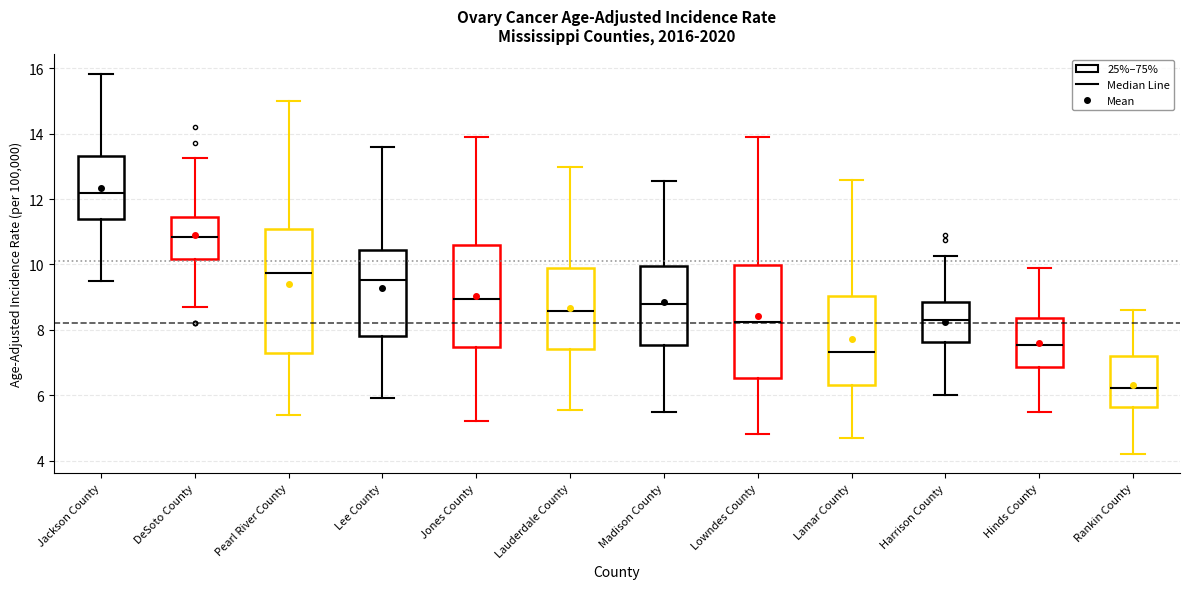

Where is the lower edge of the box for Lamar County on the y-axis? The values are not printed on the chart, so give them approximately, as read against the axis.

6.4